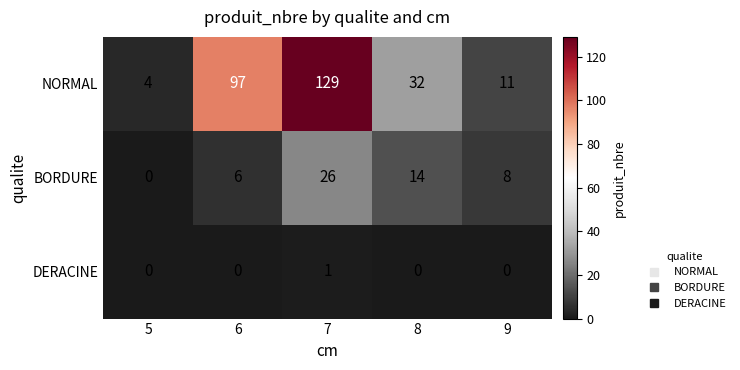

Rank the series at 9 from highest to lowest value.

NORMAL, BORDURE, DERACINE